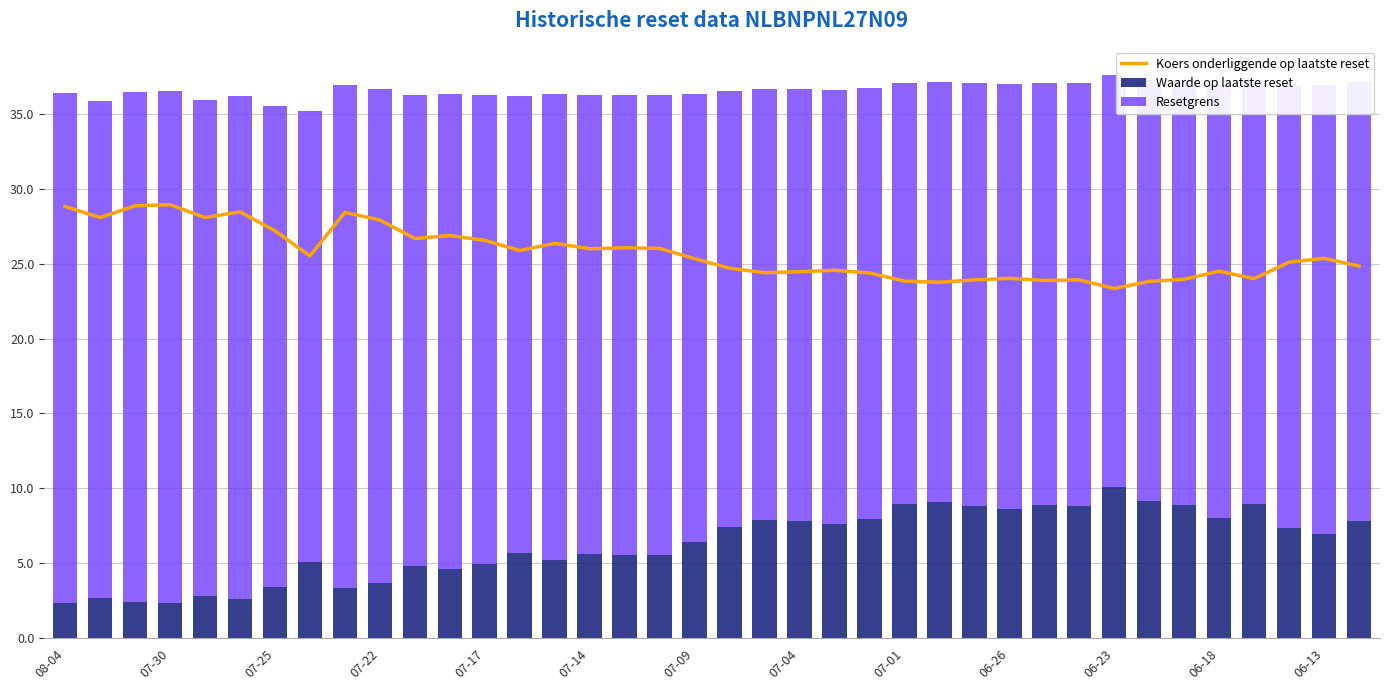

The Resetgrens series shows 6.1 at 35. True or false?

False